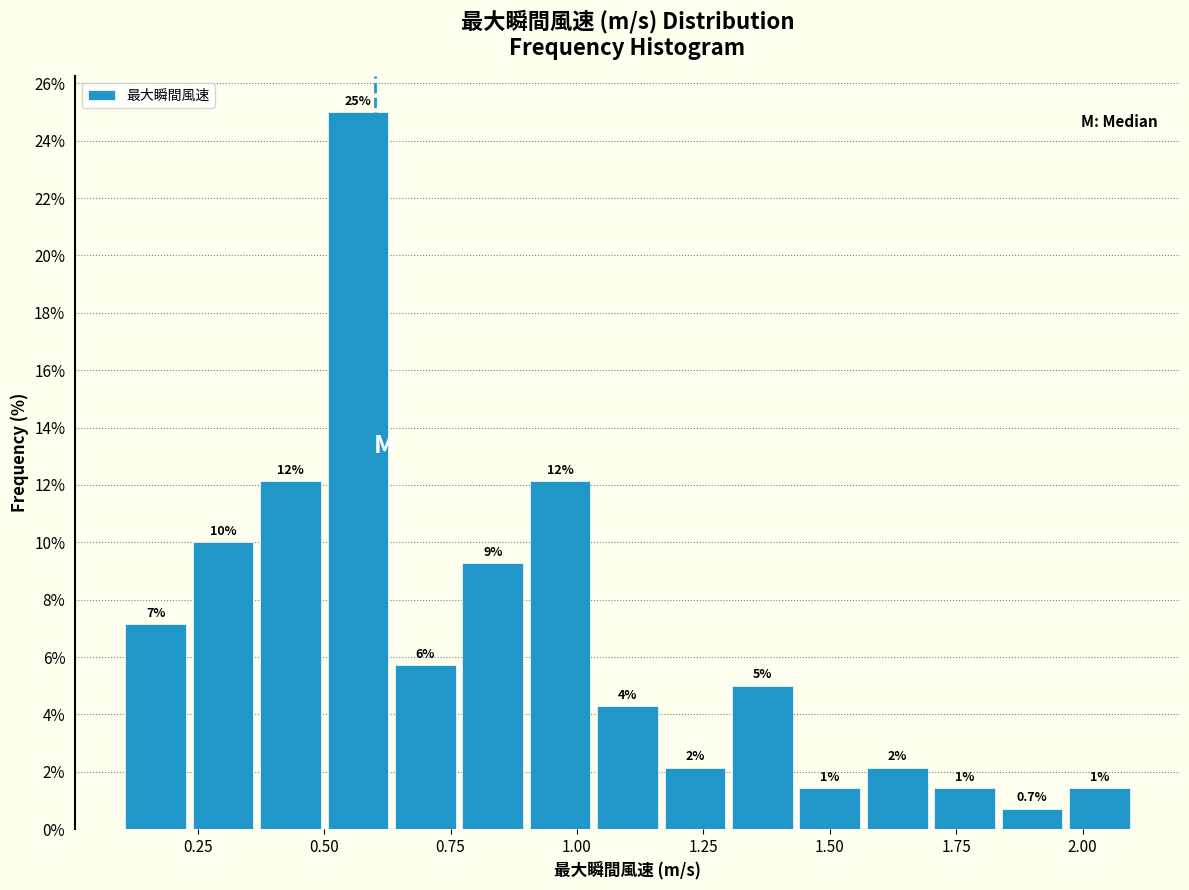

Read against the x-axis, roughly where is the centre of the tallest bar?

0.55